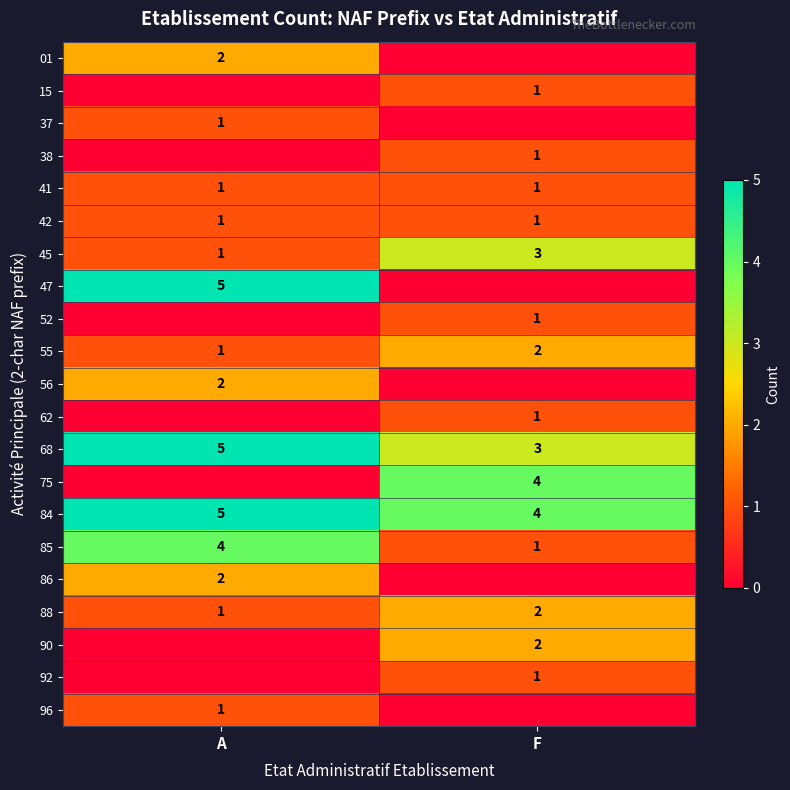

What is the sum of all 45 values?

4